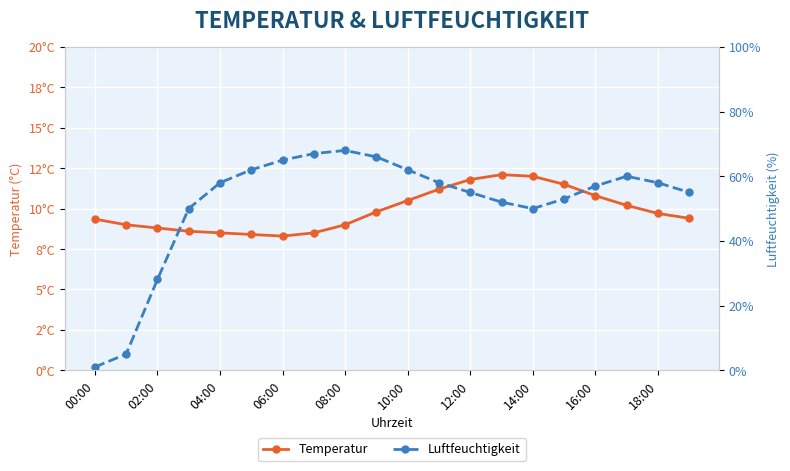

What is the average value of the Luftfeuchtigkeit series?

51.5